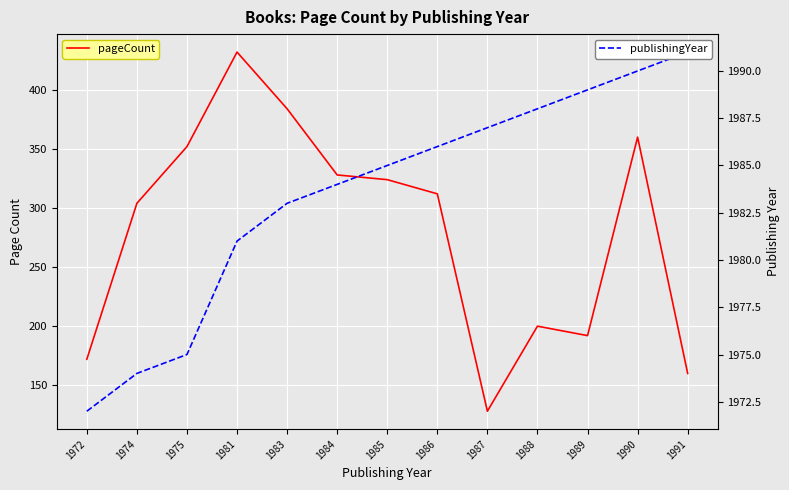

What is the approximate value of publishingYear at 1972, to the nearest 5?

1970